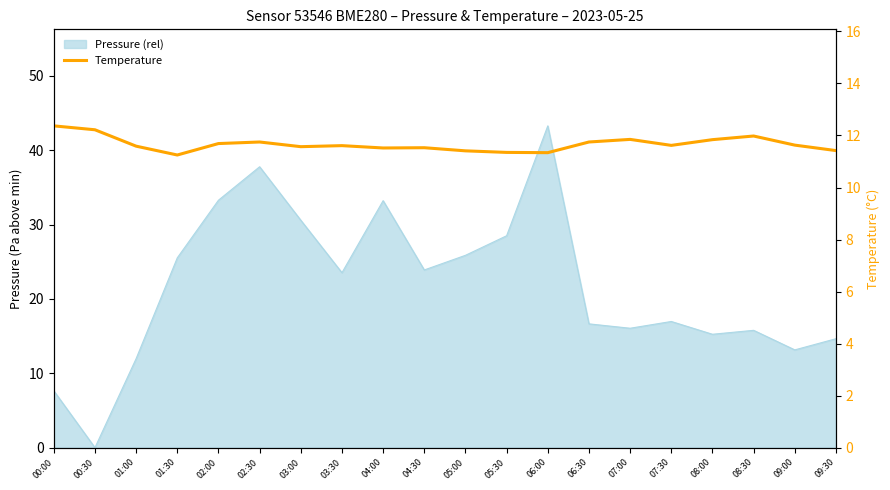

What is the label of the 7th point from the right?

06:30